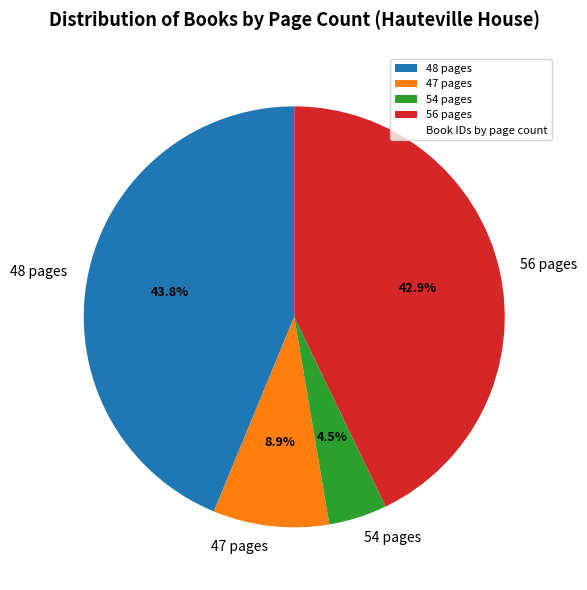

What percentage is NOT represented by 47 pages?

91.1%